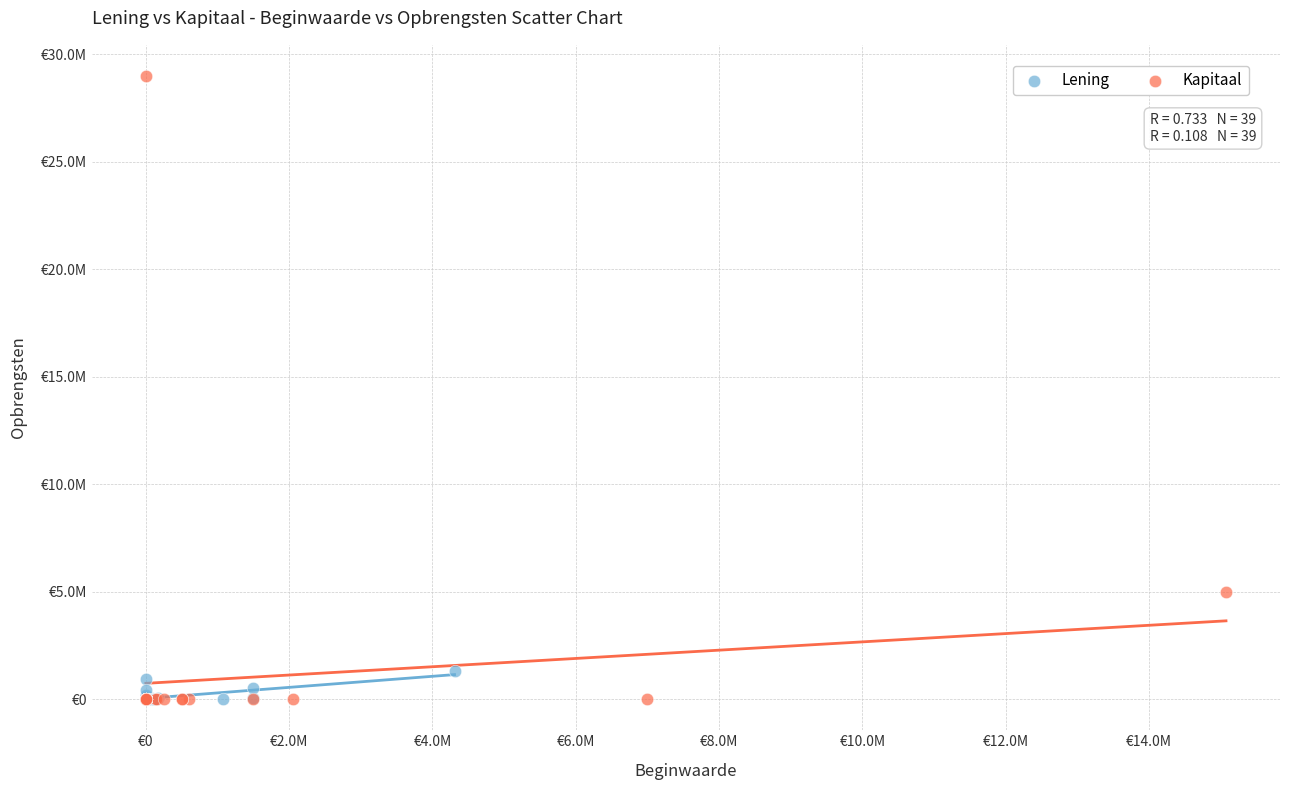

Which series contains the highest Y value?

Kapitaal